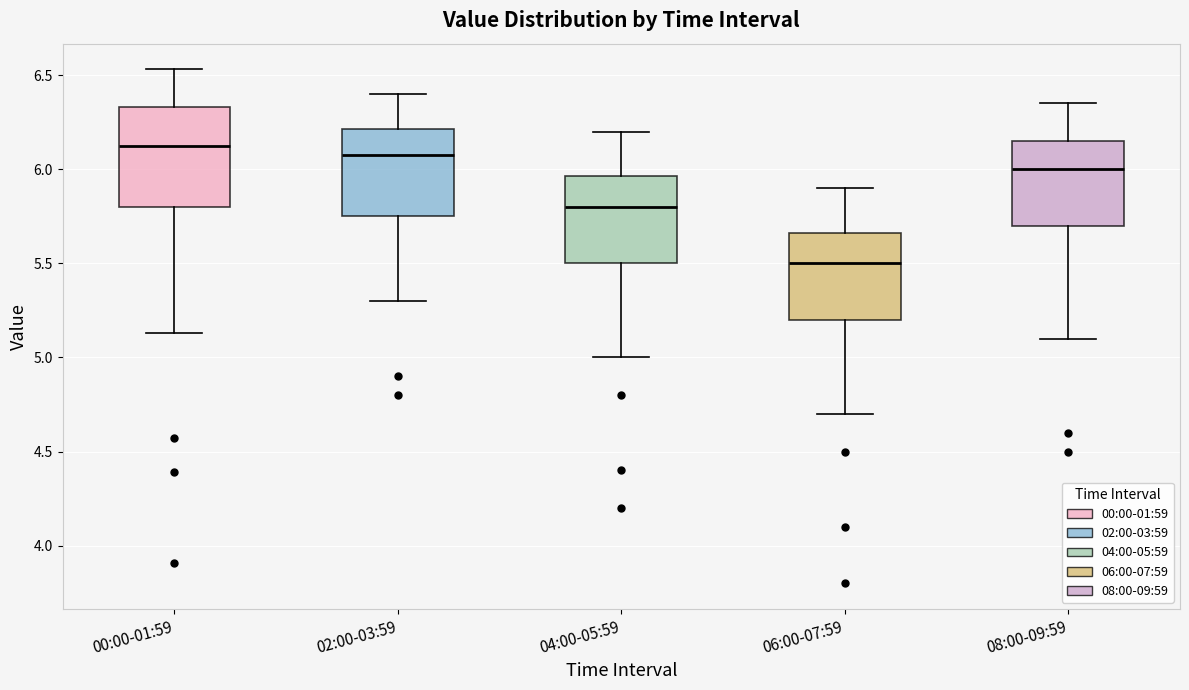

Which box's median line is the lowest?

06:00-07:59